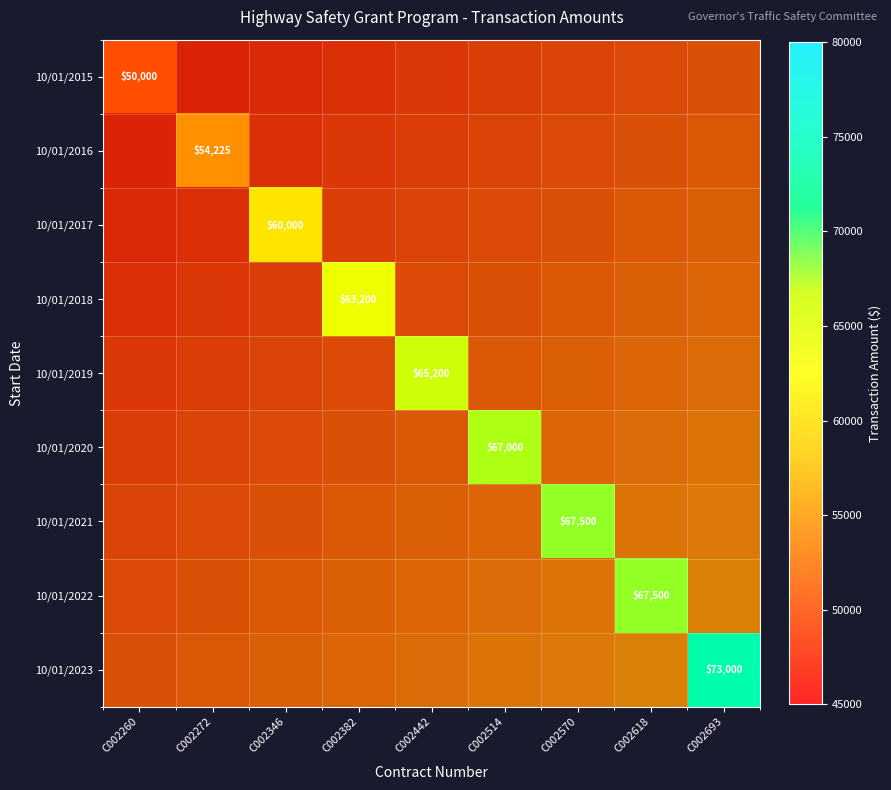

Read the 10/01/2021 value at C002570.

67500